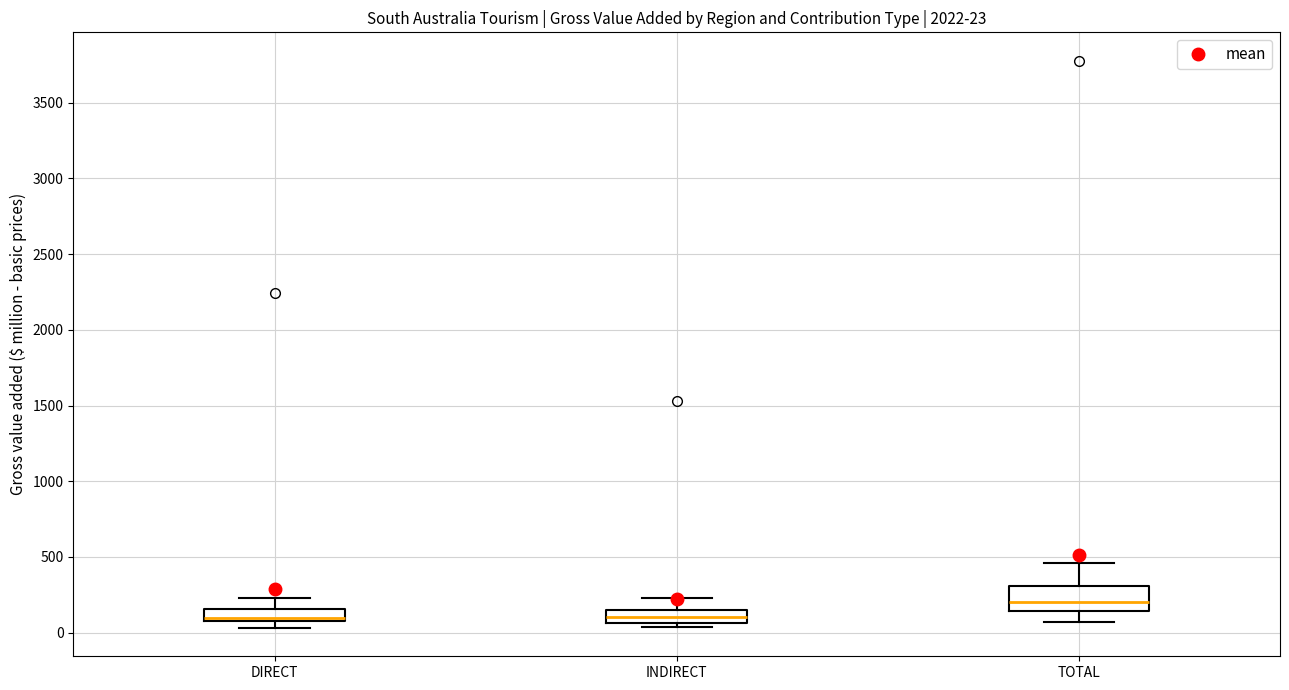

Which box is the tallest, from its lower edge to its upper edge?

TOTAL